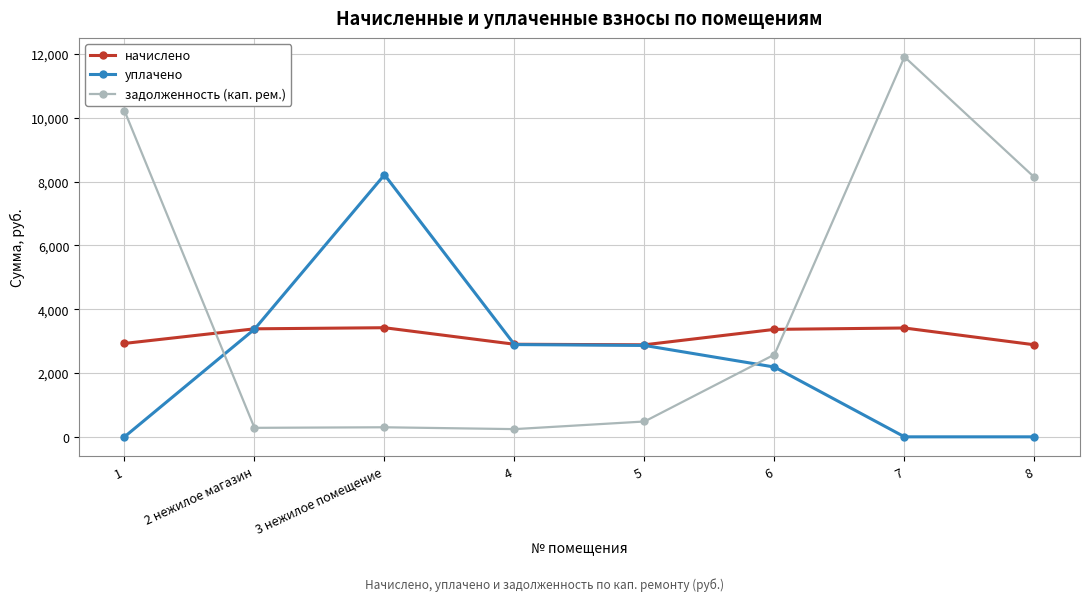

True or false: задолженность (кап. рем.) has more than 0 points higher than both neighbors.

True